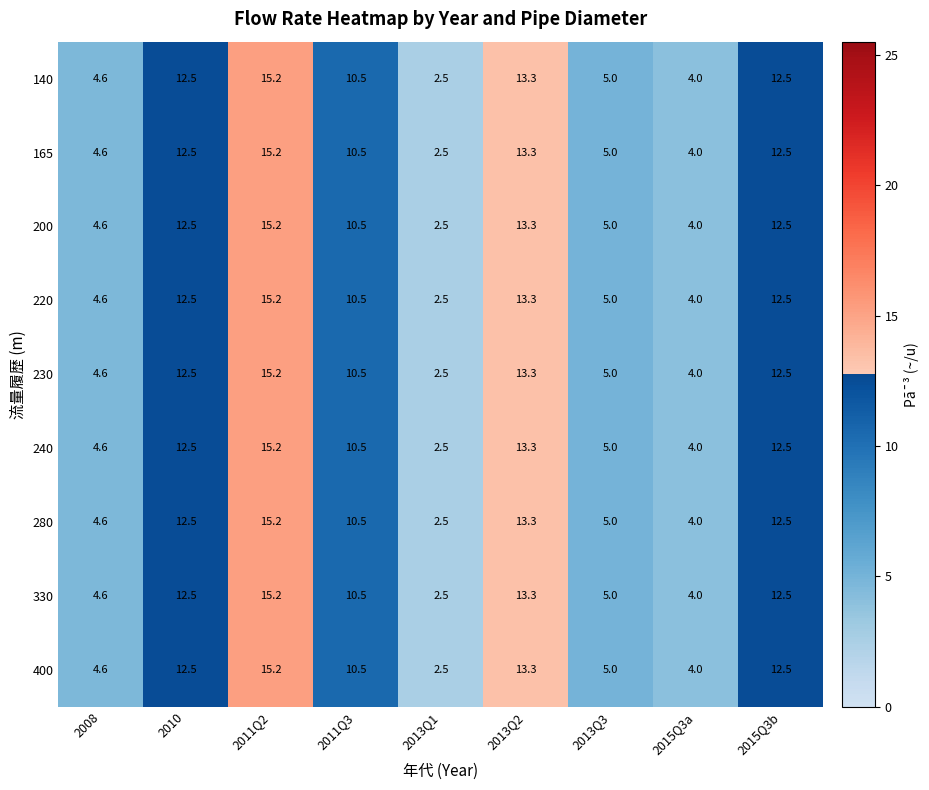

Is the value of 330 at 2010 greater than the value of 200 at 2013Q1?

Yes